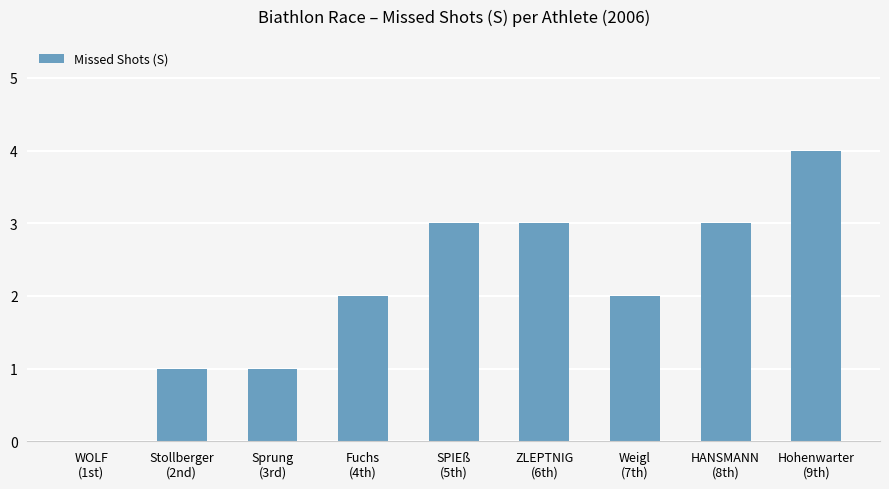

What is the sum of the values at Hohenwarter
(9th) and SPIEß
(5th)?

7